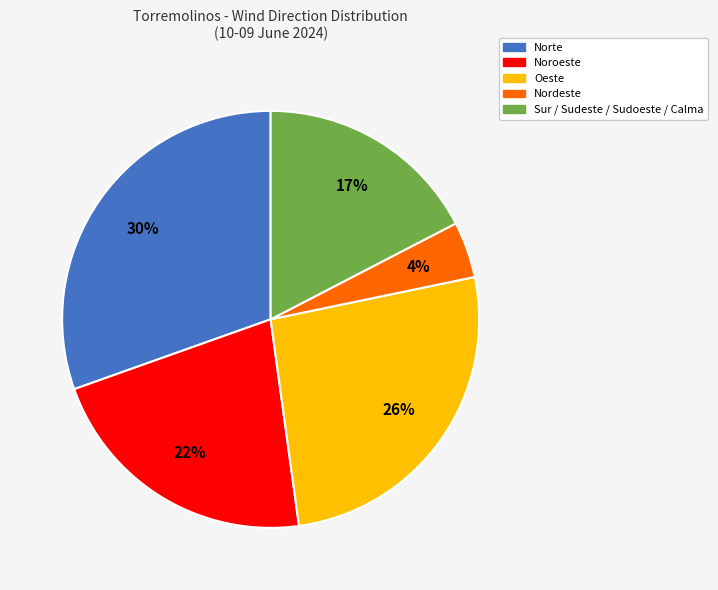

To the nearest percent, what is the average slice percentage?

20%